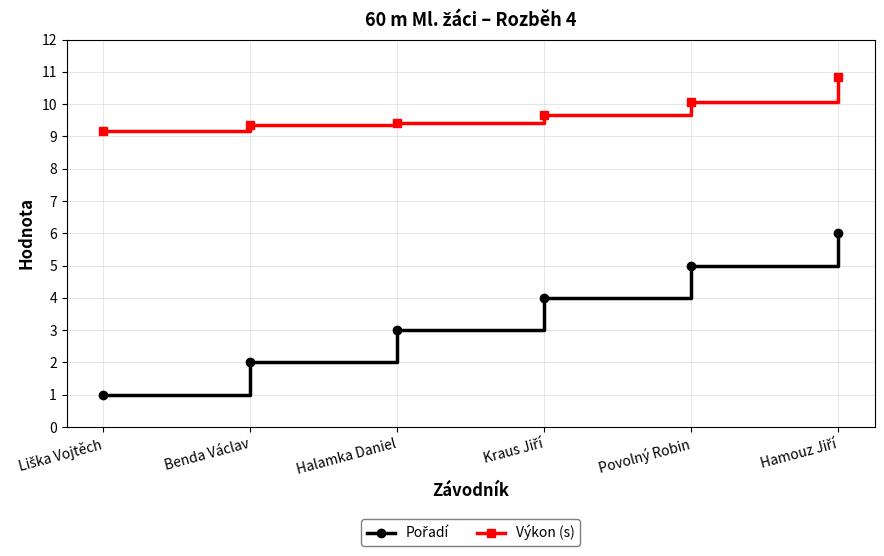

What is the sum of the Výkon (s) values at Povolný Robin and Halamka Daniel?

19.5